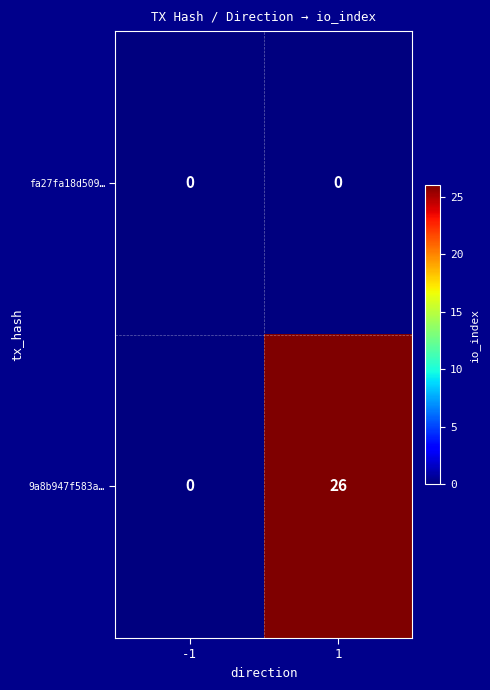

Between -1 and 1, which series saw the biggest shift?

9a8b947f583a…